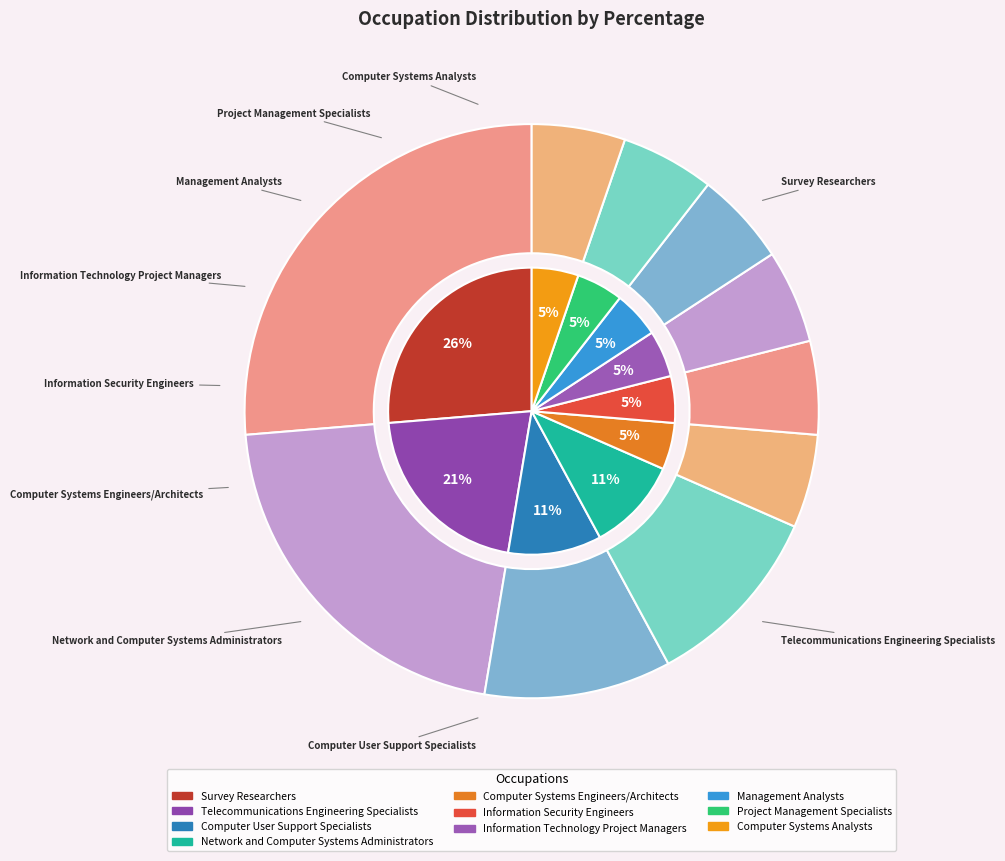

Rank the categories by value from highest to lowest.

Survey Researchers, Telecommunications Engineering Specialists, Computer User Support Specialists, Network and Computer Systems Administrators, Computer Systems Engineers/Architects, Information Security Engineers, Information Technology Project Managers, Management Analysts, Project Management Specialists, Computer Systems Analysts